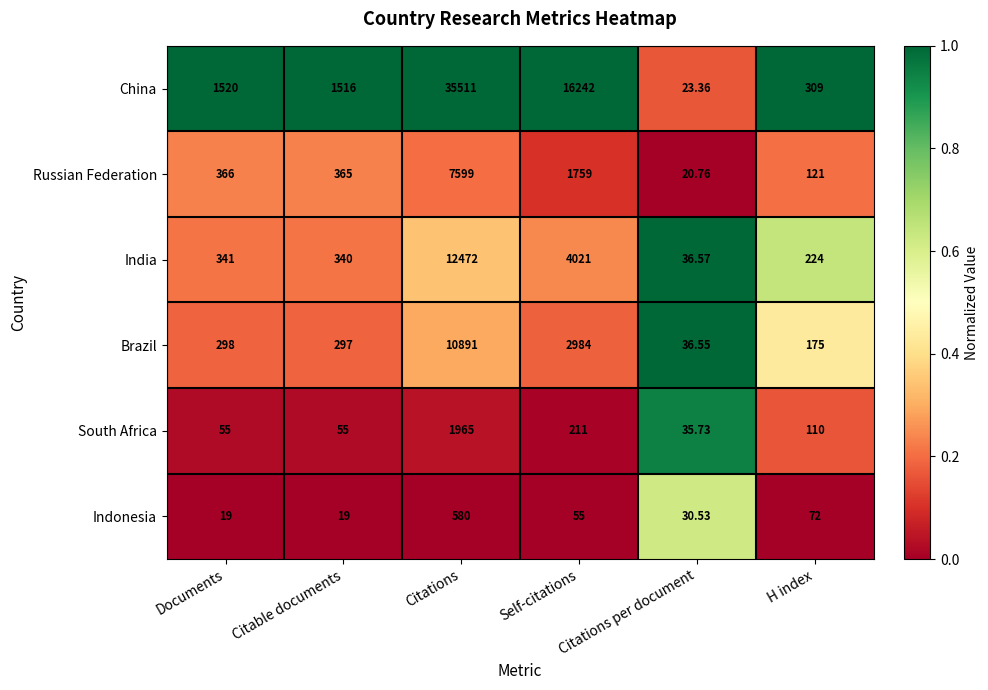

Where is Indonesia nearest to the value 299?

H index